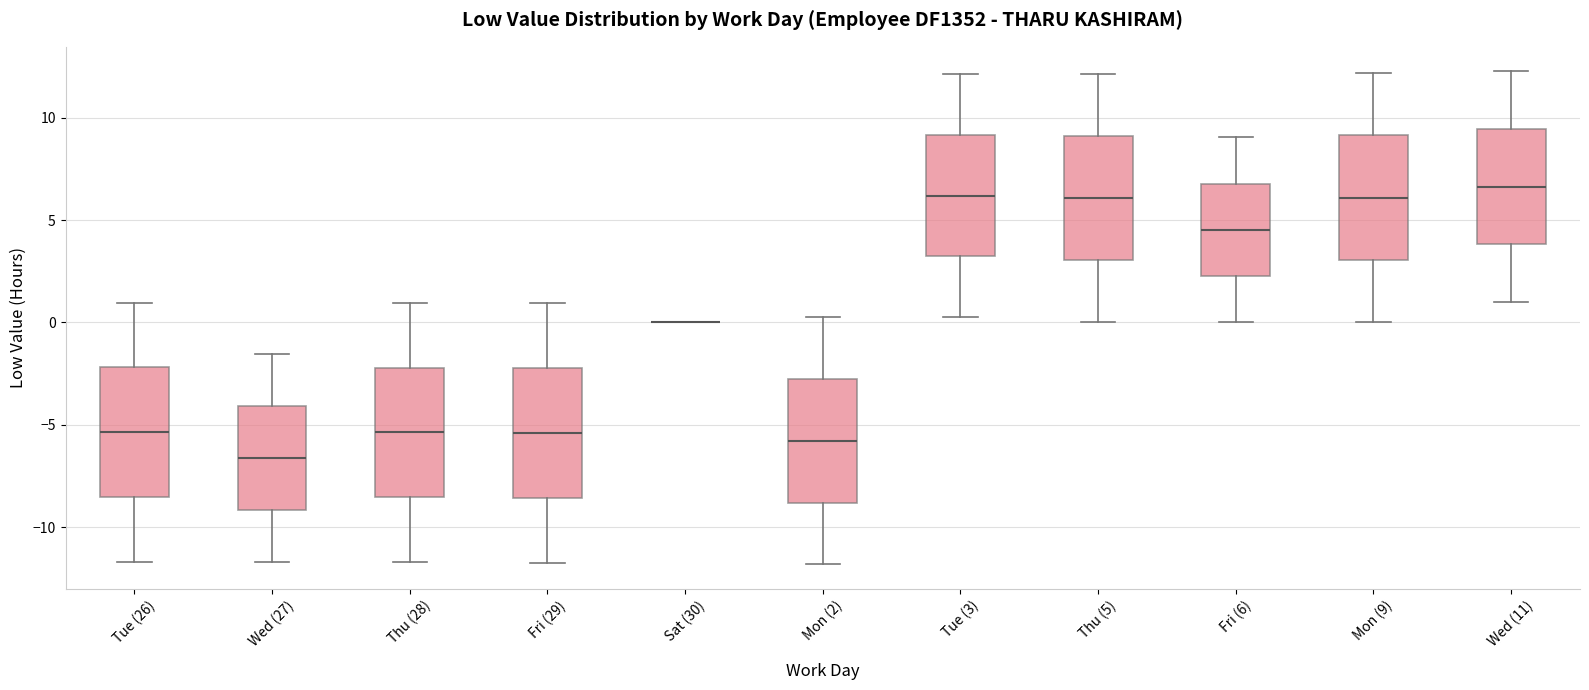

Where is the upper edge of the box for Wed (27) on the y-axis? The values are not printed on the chart, so give them approximately, as read against the axis.

-4.0